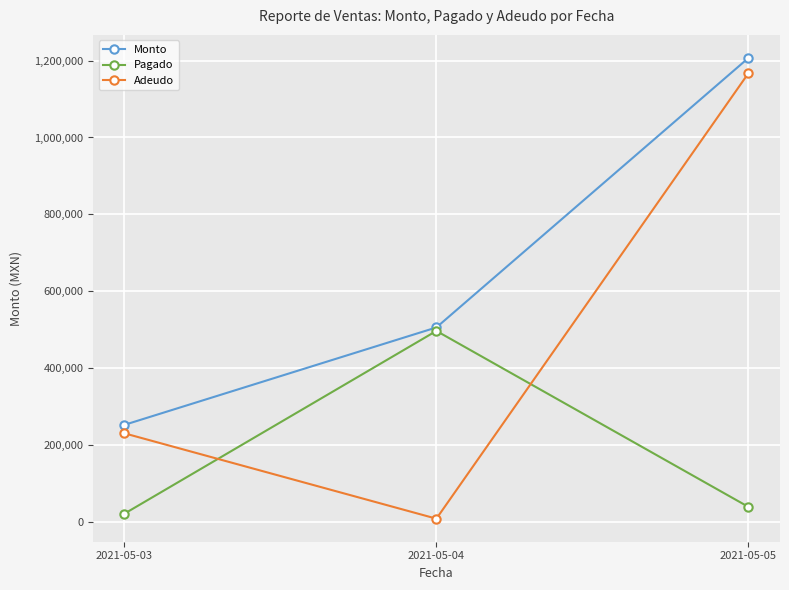

Which series changed the most between 2021-05-03 and 2021-05-04?

Pagado